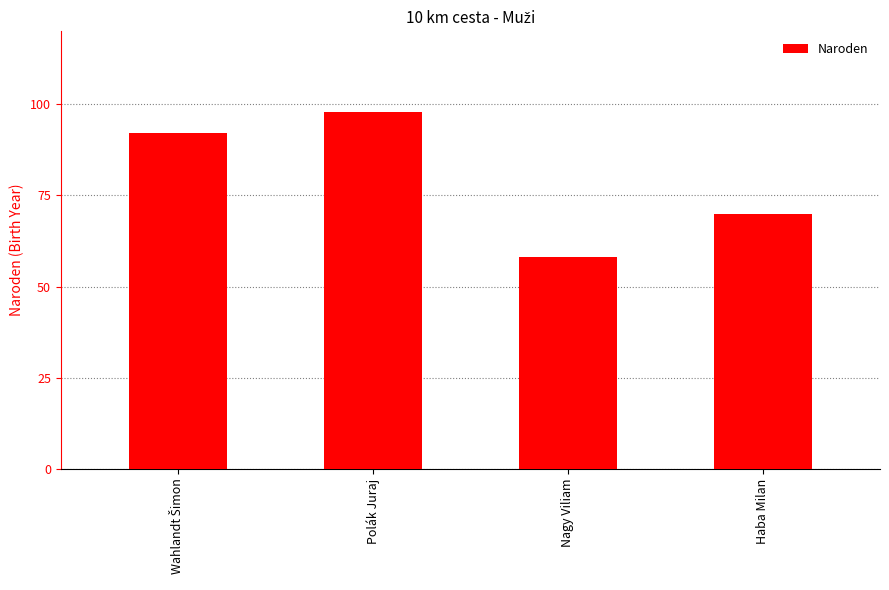

What is the minimum value shown in the chart?

58